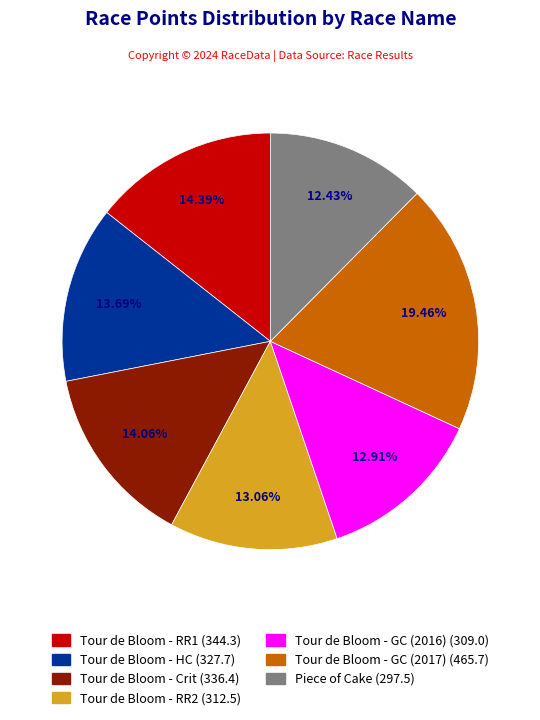

Is it true that Tour de Bloom - RR2 is 19% of the pie?

False